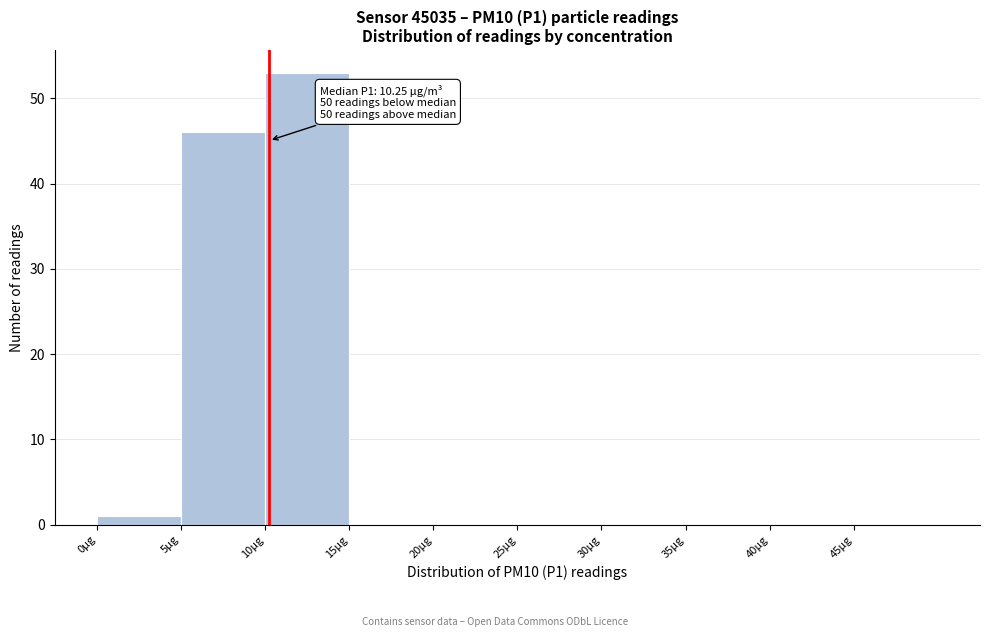

Which range on the x-axis has the tallest bar?

10 to 15